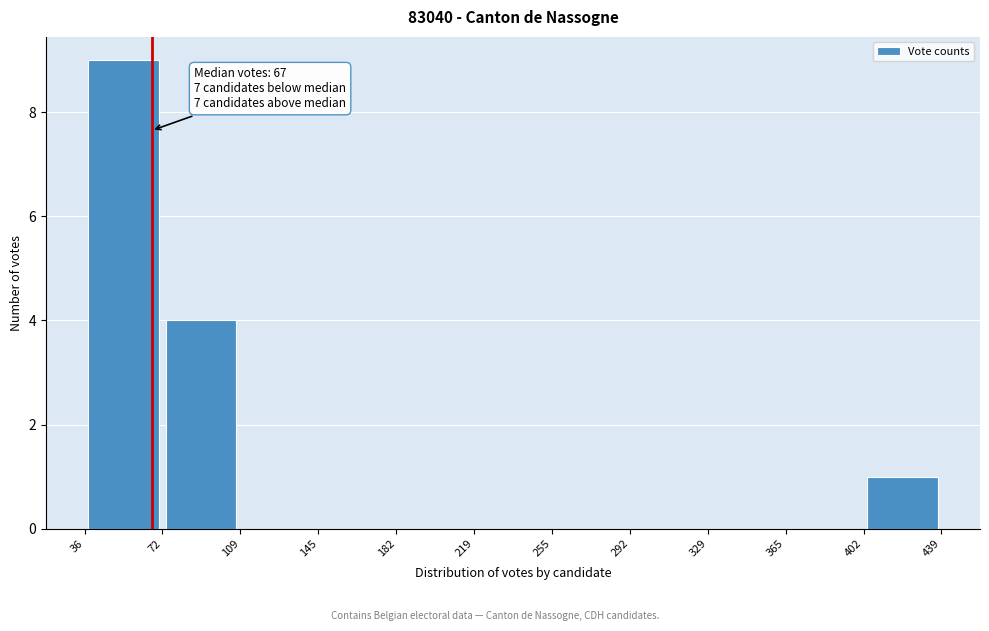

Over which range of the x-axis is the bar tallest?

36 to 72